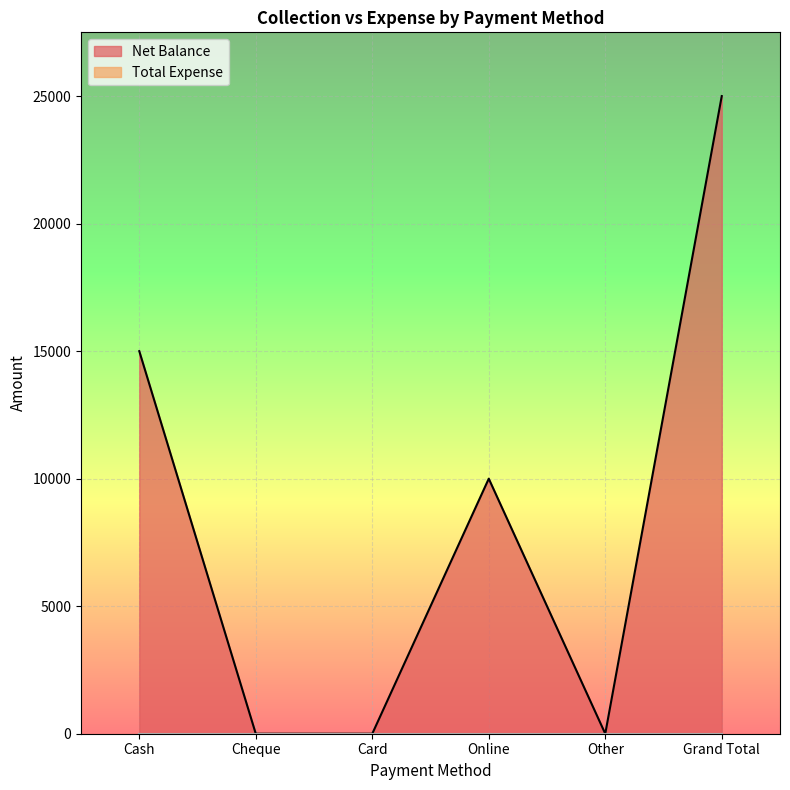

What is the change in value from Cash to Card?

-15000